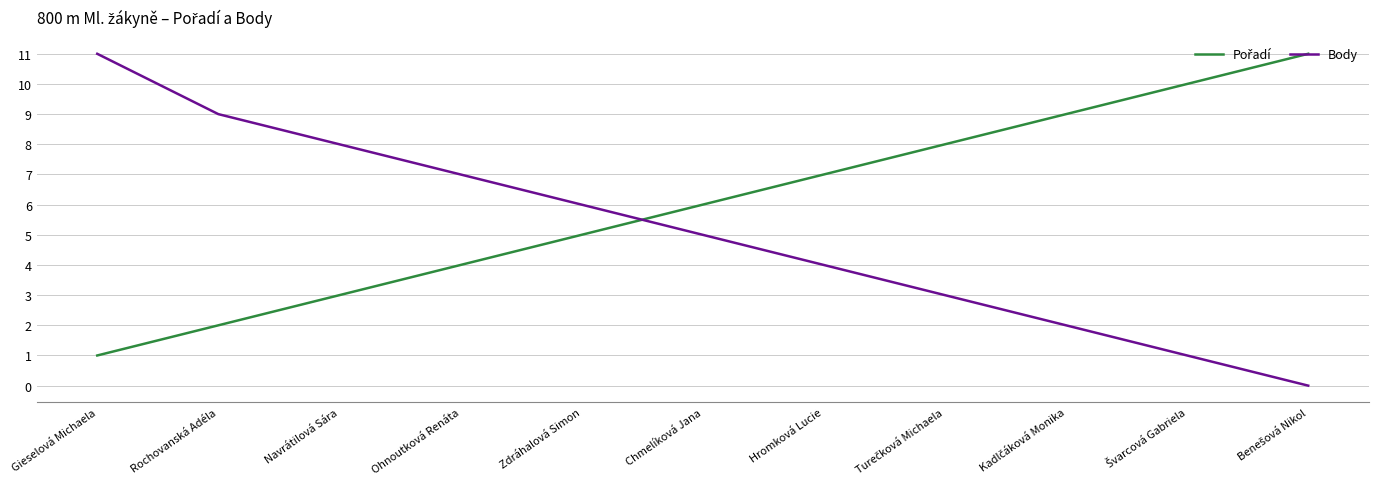

At which category is the sum across all series the highest?

Gieselová Michaela